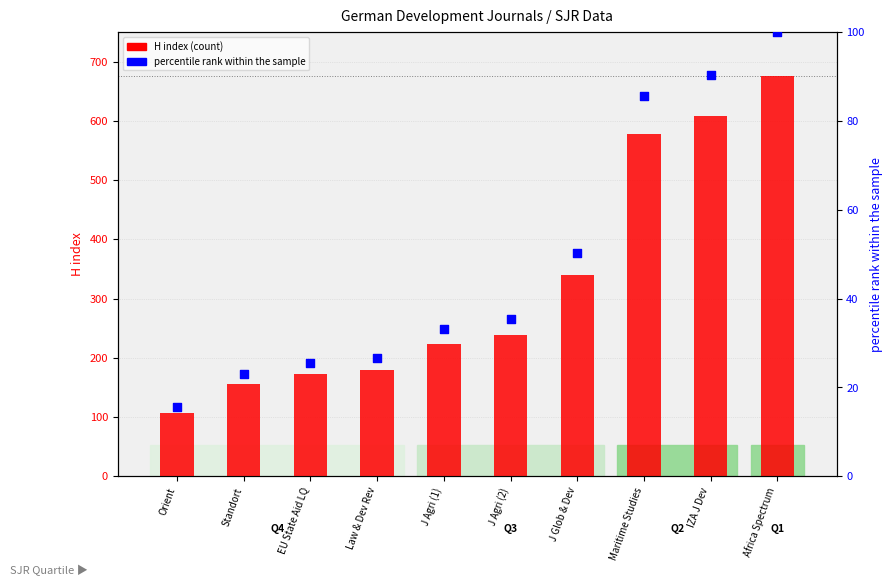

What is the total value across all series at IZA J Dev?

699.2